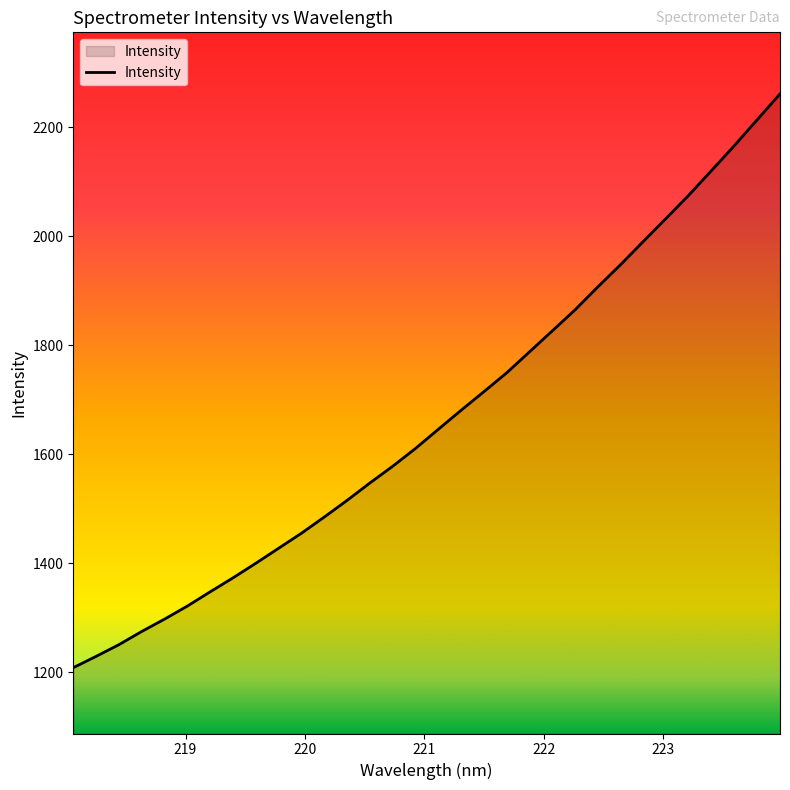

What is the minimum value shown in the chart?

1208.4